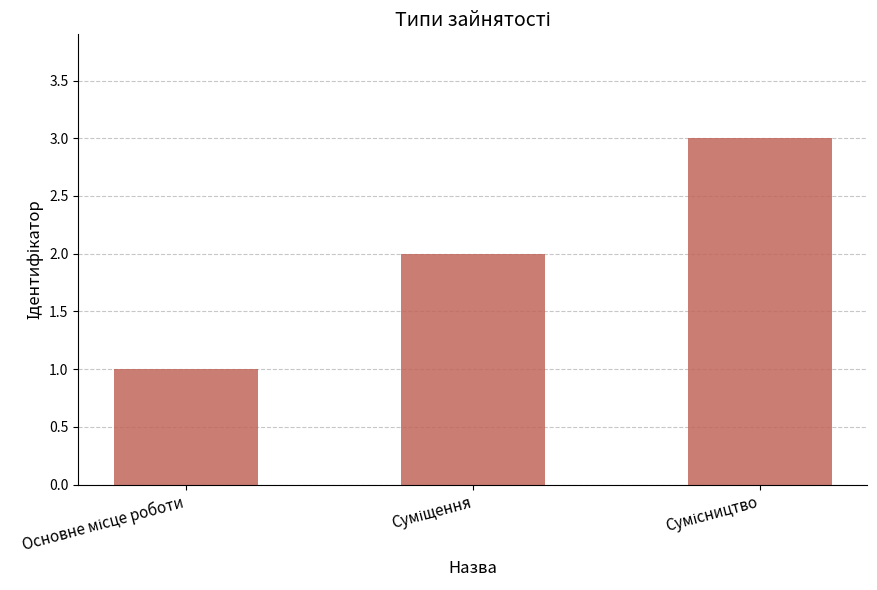

What is the maximum value shown in the chart?

3